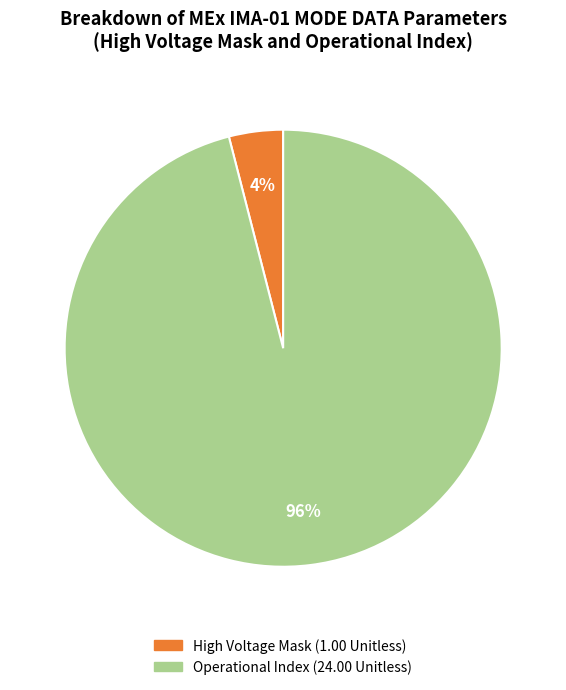

How many slices are in this pie chart?

2